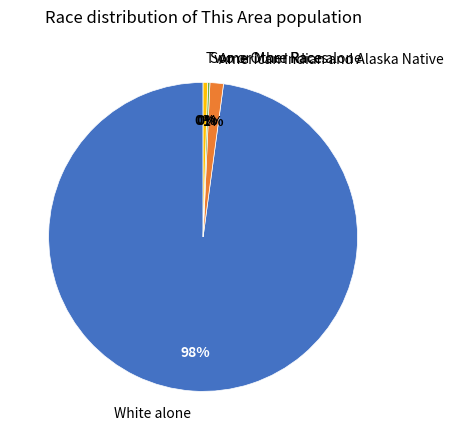

To the nearest percent, what is the average slice percentage?

25%